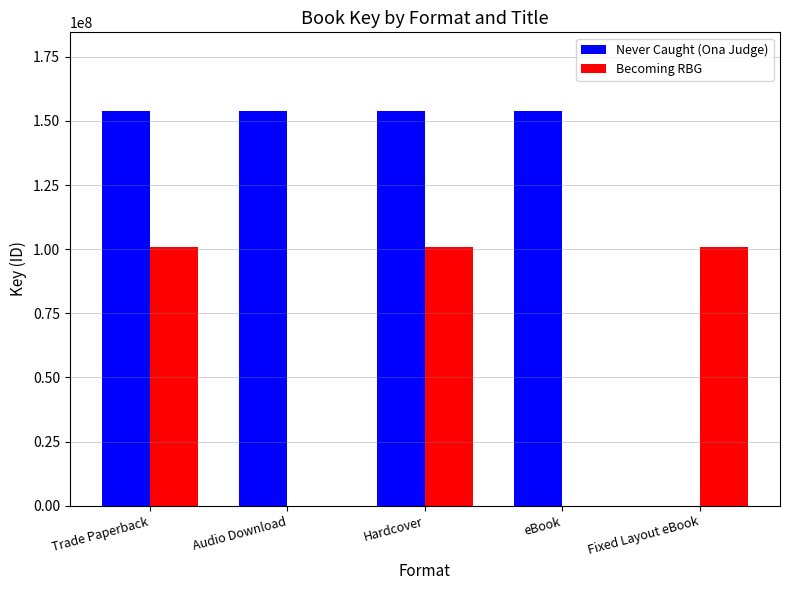

What is the difference between the Becoming RBG values at Trade Paperback and Audio Download?

100952866